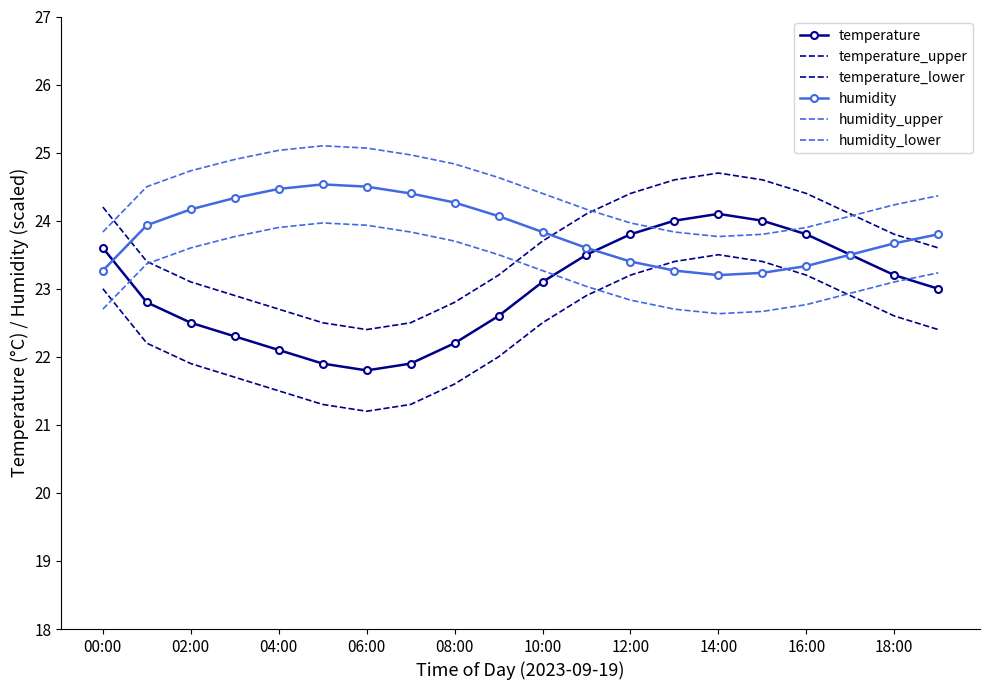

True or false: humidity and humidity_lower intersect in this chart.

False